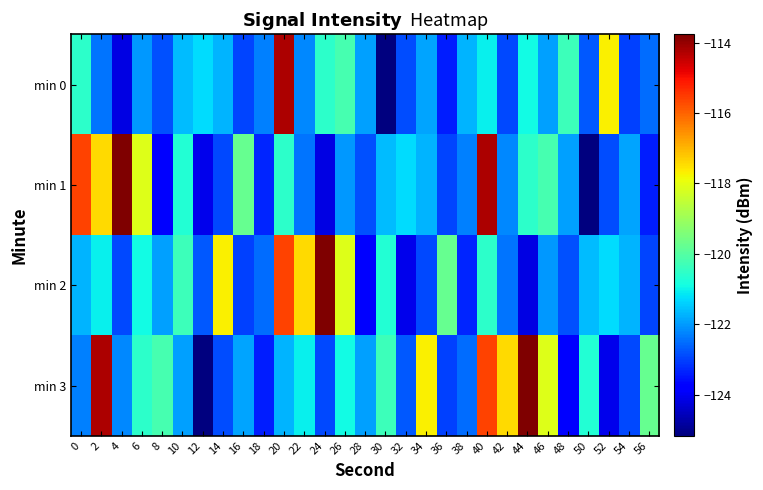

Reading right to left, extract all data points from this chart.

min 0: 56=-122.5	54=-123.0	52=-117.7	50=-122.8	48=-120.3	46=-121.9	44=-120.9	42=-122.9	40=-121.0	38=-121.7	36=-123.4	34=-121.9	32=-122.9	30=-125.2	28=-121.9	26=-120.2	24=-120.5	22=-122.2	20=-114.2	18=-122.3	16=-123.0	14=-121.7	12=-121.3	10=-121.6	8=-122.8	6=-122.0	4=-124.2	2=-122.4	0=-120.5
min 1: 56=-123.4	54=-121.9	52=-122.9	50=-125.2	48=-121.9	46=-120.2	44=-120.5	42=-122.2	40=-114.2	38=-122.3	36=-123.0	34=-121.7	32=-121.3	30=-121.6	28=-122.8	26=-122.0	24=-124.2	22=-122.4	20=-120.5	18=-123.3	16=-119.8	14=-122.9	12=-124.1	10=-120.7	8=-123.7	6=-118.1	4=-113.8	2=-117.4	0=-115.6
min 2: 56=-123.0	54=-121.7	52=-121.3	50=-121.6	48=-122.8	46=-122.0	44=-124.2	42=-122.4	40=-120.5	38=-123.3	36=-119.8	34=-122.9	32=-124.1	30=-120.7	28=-123.7	26=-118.1	24=-113.8	22=-117.4	20=-115.6	18=-122.5	16=-123.0	14=-117.7	12=-122.8	10=-120.3	8=-121.9	6=-120.9	4=-122.9	2=-121.0	0=-121.7
min 3: 56=-119.8	54=-122.9	52=-124.1	50=-120.7	48=-123.7	46=-118.1	44=-113.8	42=-117.4	40=-115.6	38=-122.5	36=-123.0	34=-117.7	32=-122.8	30=-120.3	28=-121.9	26=-120.9	24=-122.9	22=-121.0	20=-121.7	18=-123.4	16=-121.9	14=-122.9	12=-125.2	10=-121.9	8=-120.2	6=-120.5	4=-122.2	2=-114.2	0=-122.3